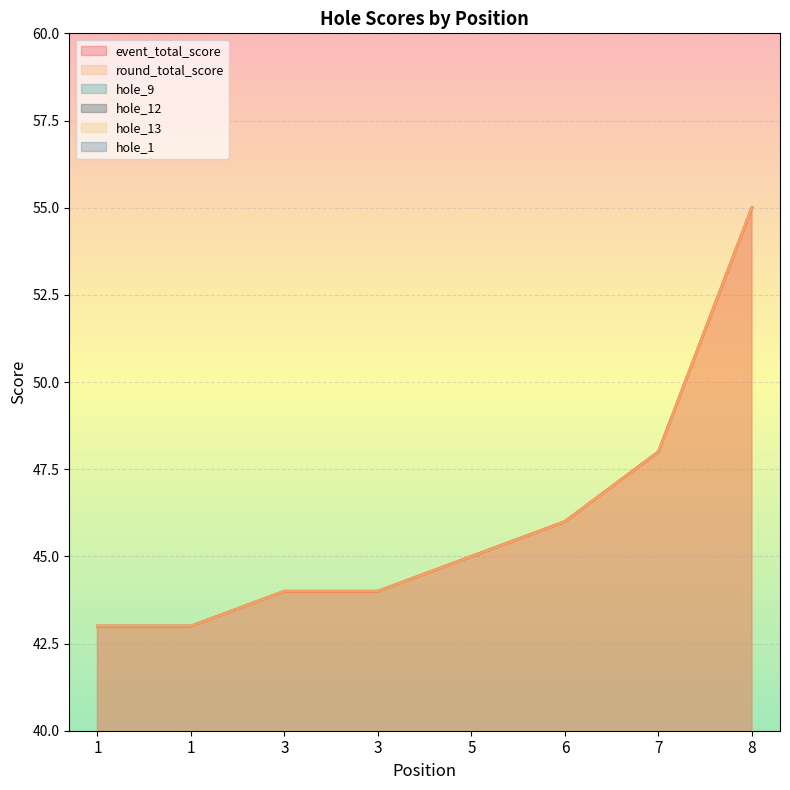

Which series changed the most between 5 and 6?

event_total_score